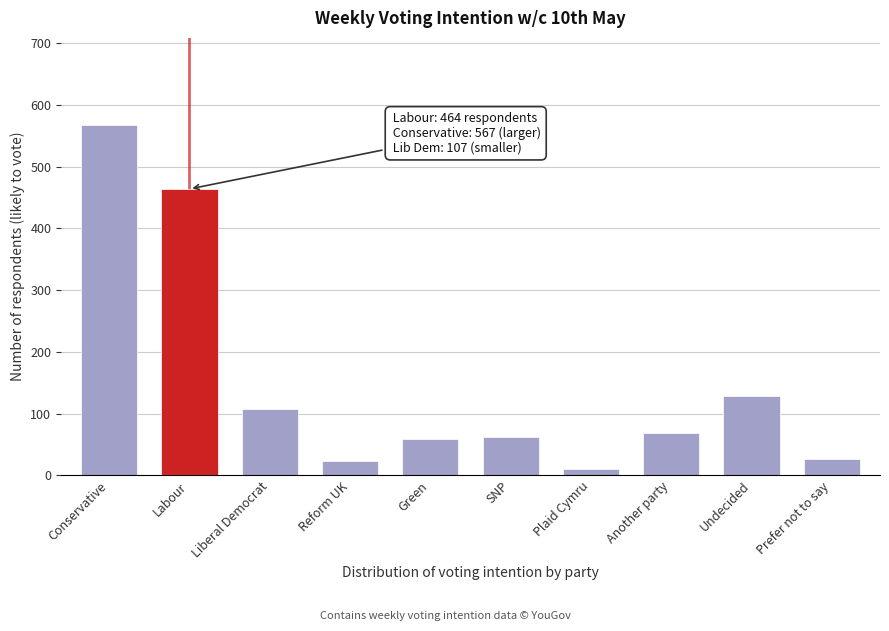

Reading right to left, what are all the values shown in this chart?

Prefer not to say=27	Undecided=129	Another party=68	Plaid Cymru=11	SNP=63	Green=59	Reform UK=23	Liberal Democrat=107	Labour=464	Conservative=567